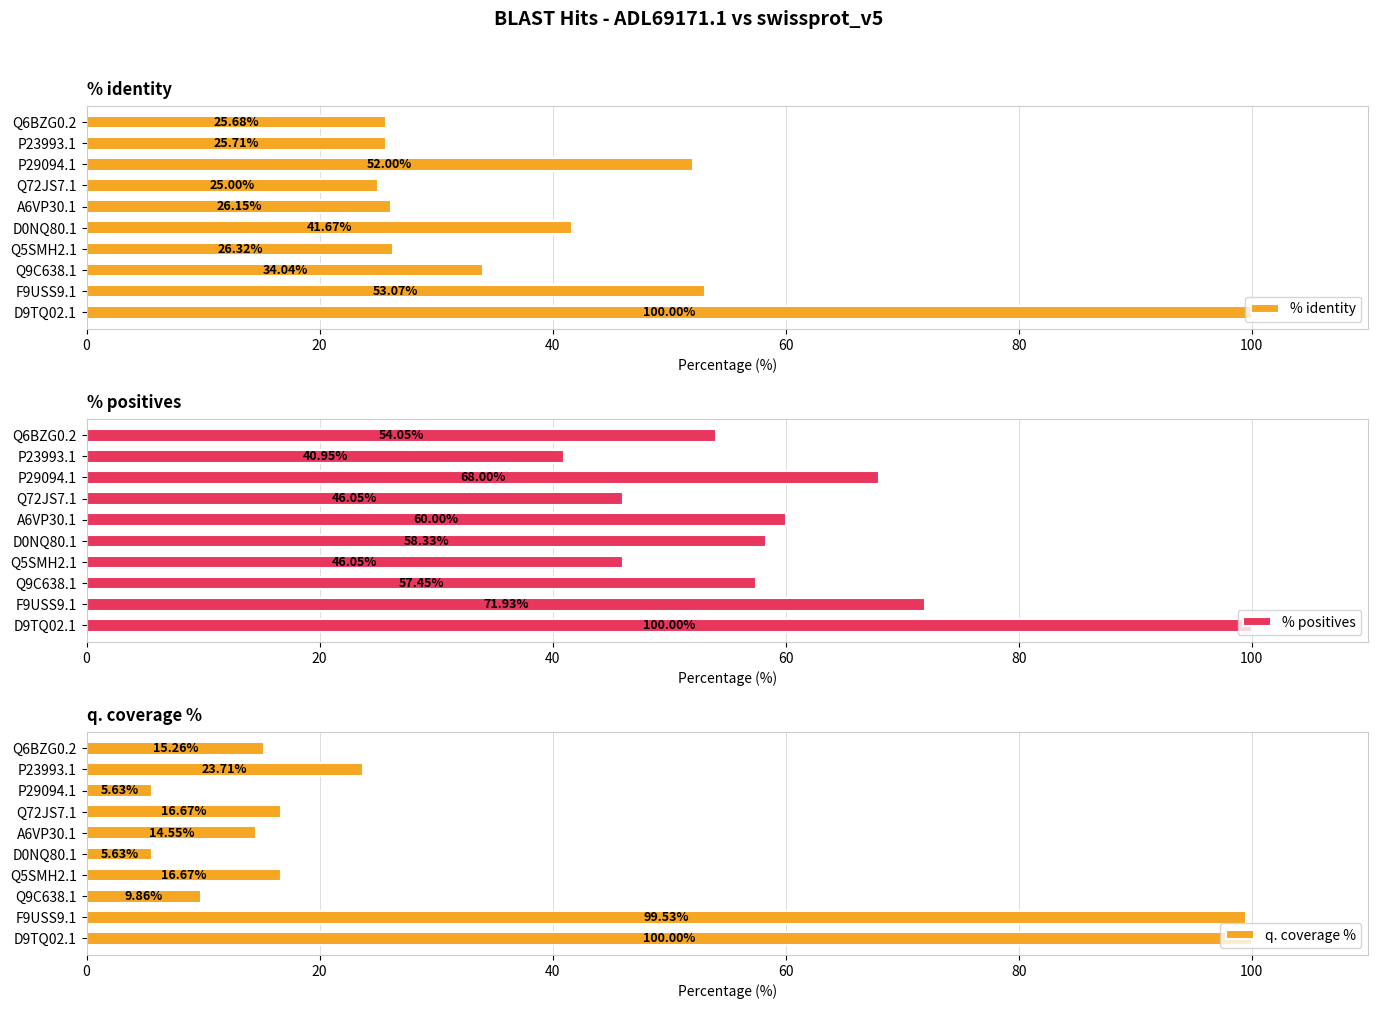

Rank the series by their maximum value, from highest to lowest.

% identity, % positives, q. coverage %